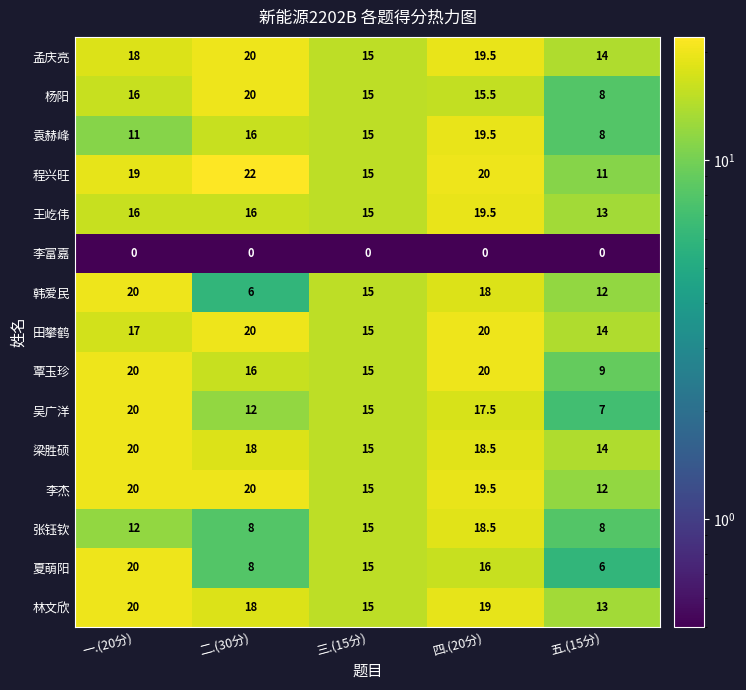

The 吴广洋 series shows 9.7 at 五.(15分). True or false?

False